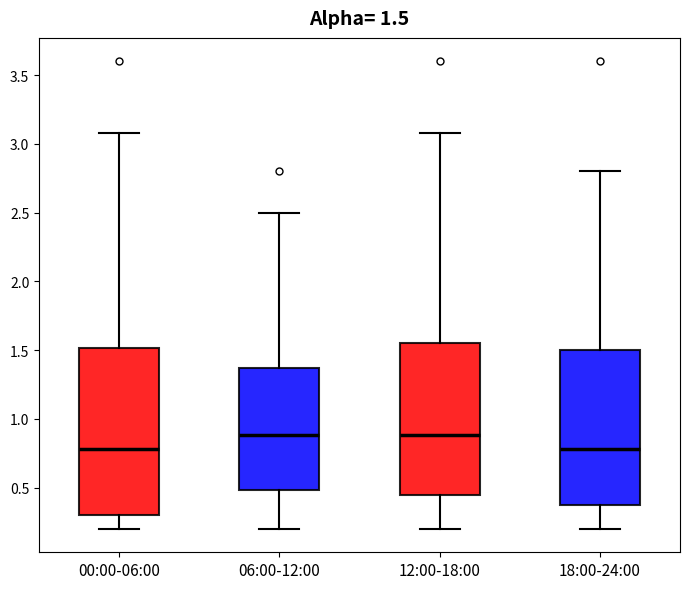

Comparing the boxes themselves (not the whiskers), which one is the tallest?

00:00-06:00